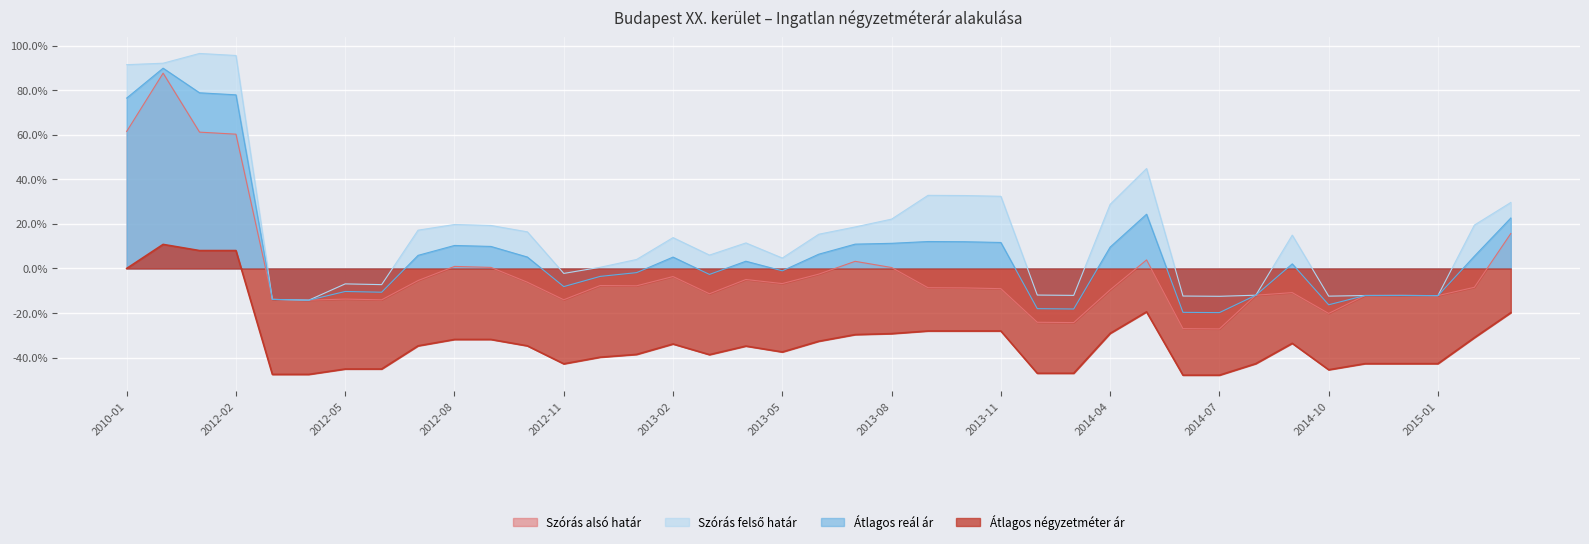

Reading left to right, transcribe all the data shown in this chart.

Átlagos négyzetméter ár: 2010-01=0.0	2011-05=10.8	2012-01=8.0	2012-02=8.0	2012-03=-47.5	2012-04=-47.5	2012-05=-45.1	2012-06=-45.1	2012-07=-34.7	2012-08=-31.9	2012-09=-31.9	2012-10=-34.7	2012-11=-42.8	2012-12=-39.8	2013-01=-38.6	2013-02=-33.9	2013-03=-38.7	2013-04=-34.8	2013-05=-37.5	2013-06=-32.7	2013-07=-29.7	2013-08=-29.2	2013-09=-28.1	2013-10=-28.1	2013-11=-28.1	2013-12=-47.0	2014-01=-47.0	2014-04=-29.1	2014-05=-19.5	2014-06=-47.9	2014-07=-47.9	2014-08=-42.7	2014-09=-33.6	2014-10=-45.5	2014-11=-42.7	2014-12=-42.7	2015-01=-42.7	2015-02=-31.1	2015-03=-19.8
Szórás alsó határ: 2010-01=61.5	2011-05=87.6	2012-01=61.2	2012-02=60.3	2012-03=-13.9	2012-04=-14.2	2012-05=-13.7	2012-06=-14.1	2012-07=-5.4	2012-08=0.9	2012-09=0.5	2012-10=-6.2	2012-11=-14.0	2012-12=-7.7	2013-01=-7.8	2013-02=-3.6	2013-03=-11.4	2013-04=-5.0	2013-05=-6.8	2013-06=-2.5	2013-07=3.2	2013-08=0.4	2013-09=-8.6	2013-10=-8.7	2013-11=-9.1	2013-12=-24.1	2014-01=-24.3	2014-04=-9.6	2014-05=3.8	2014-06=-27.0	2014-07=-27.1	2014-08=-12.0	2014-09=-10.8	2014-10=-20.2	2014-11=-12.1	2014-12=-12.1	2015-01=-12.2	2015-02=-8.5	2015-03=15.7
Szórás felső határ: 2010-01=91.4	2011-05=92.1	2012-01=96.5	2012-02=95.6	2012-03=-13.9	2012-04=-14.2	2012-05=-6.9	2012-06=-7.3	2012-07=17.2	2012-08=19.7	2012-09=19.3	2012-10=16.4	2012-11=-2.2	2012-12=0.5	2013-01=4.0	2013-02=13.8	2013-03=6.0	2013-04=11.5	2013-05=4.7	2013-06=15.4	2013-07=18.6	2013-08=22.1	2013-09=32.8	2013-10=32.7	2013-11=32.4	2013-12=-11.9	2014-01=-12.1	2014-04=28.8	2014-05=44.9	2014-06=-12.4	2014-07=-12.5	2014-08=-12.0	2014-09=15.0	2014-10=-12.4	2014-11=-12.1	2014-12=-12.1	2015-01=-12.2	2015-02=19.5	2015-03=29.6
Átlagos reál ár: 2010-01=76.5	2011-05=89.9	2012-01=78.8	2012-02=77.9	2012-03=-13.9	2012-04=-14.2	2012-05=-10.3	2012-06=-10.7	2012-07=5.9	2012-08=10.3	2012-09=9.9	2012-10=5.1	2012-11=-8.1	2012-12=-3.6	2013-01=-1.9	2013-02=5.1	2013-03=-2.7	2013-04=3.2	2013-05=-1.1	2013-06=6.4	2013-07=10.9	2013-08=11.3	2013-09=12.1	2013-10=12.0	2013-11=11.7	2013-12=-18.0	2014-01=-18.2	2014-04=9.6	2014-05=24.3	2014-06=-19.7	2014-07=-19.8	2014-08=-12.0	2014-09=2.1	2014-10=-16.3	2014-11=-12.1	2014-12=-12.1	2015-01=-12.2	2015-02=5.5	2015-03=22.6